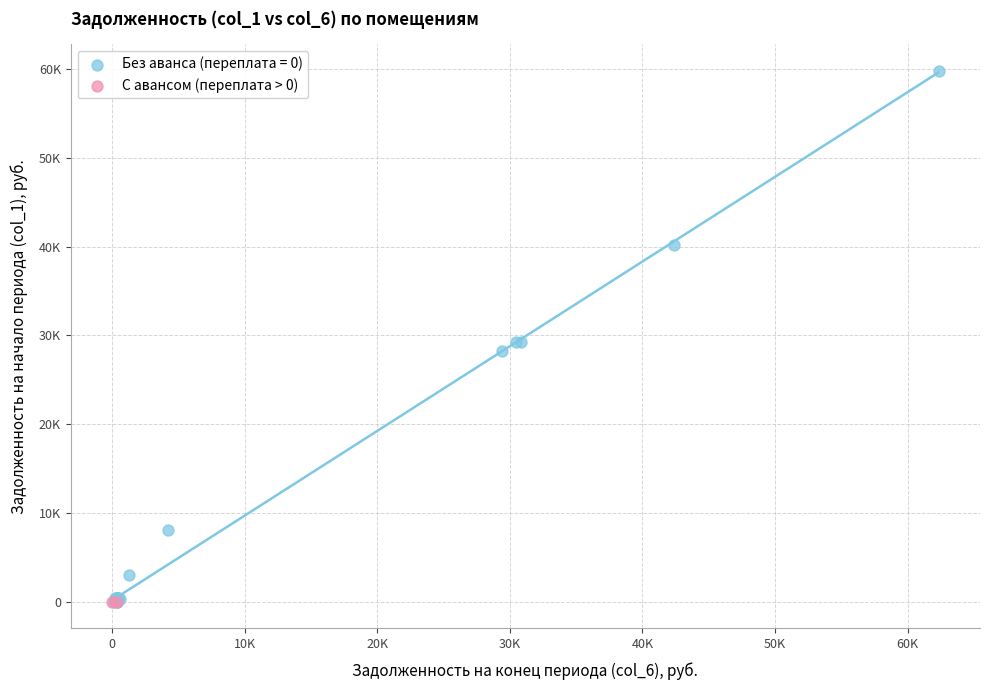

What are all the series names shown in the legend?

Без аванса (переплата = 0), С авансом (переплата > 0)